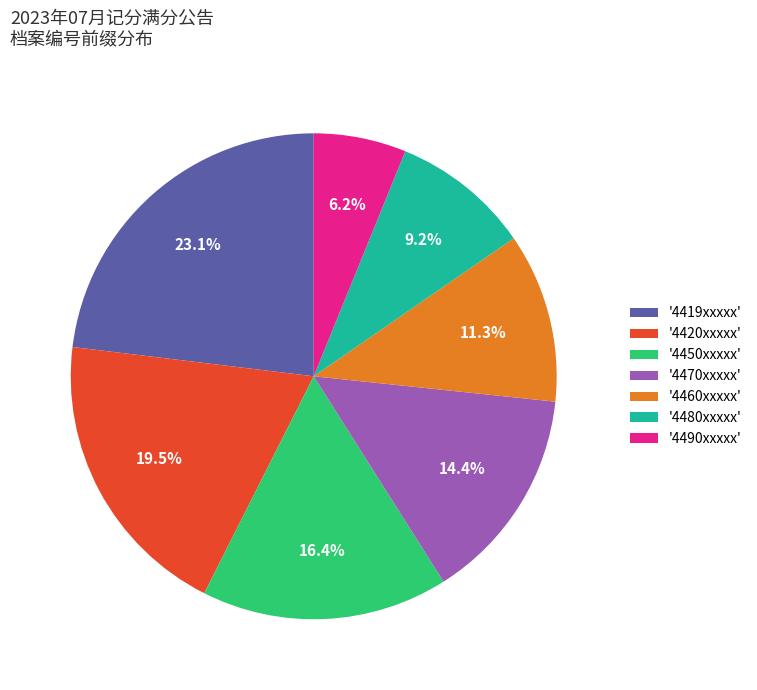

Combined, what portion of the pie is '4460xxxxx' and '4480xxxxx'?

20.5%